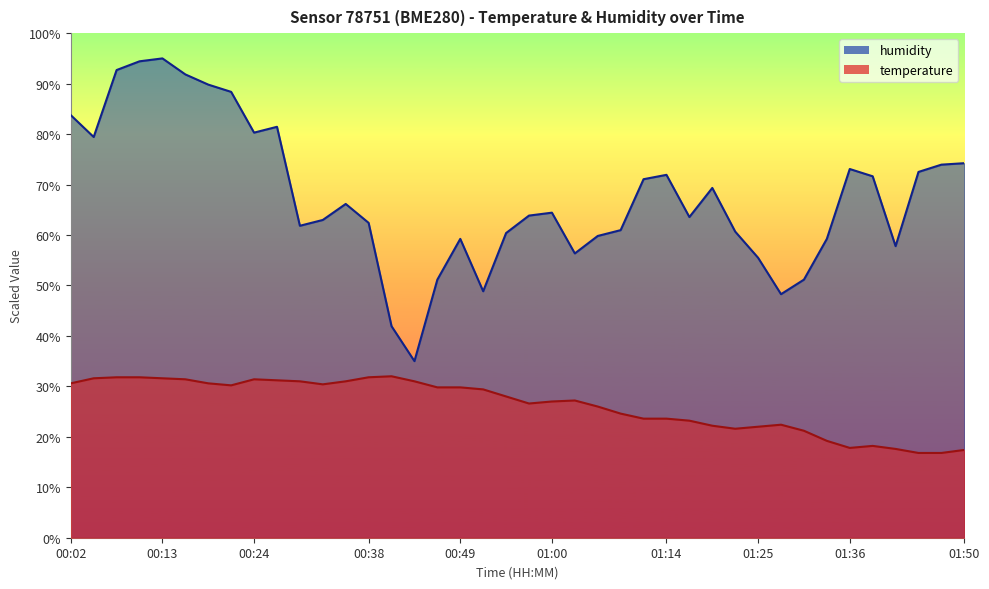

At which category does humidity reach its first local valley?

00:05